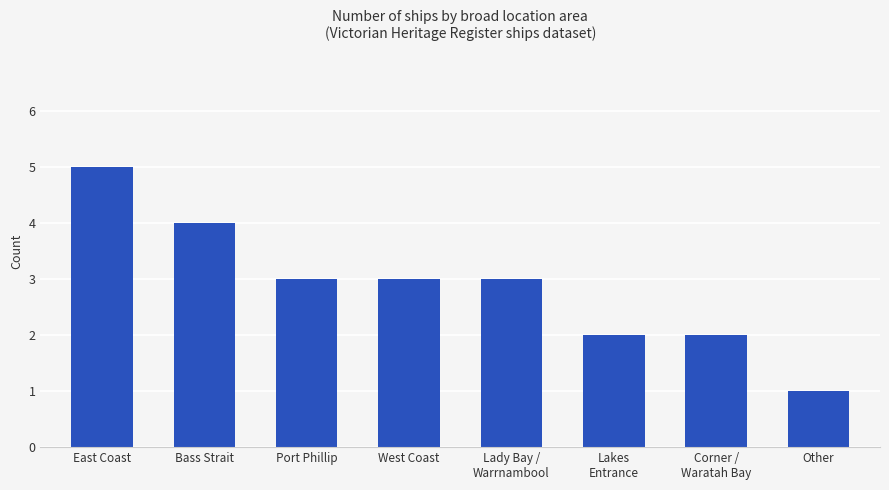

What is the approximate value at Port Phillip?

3